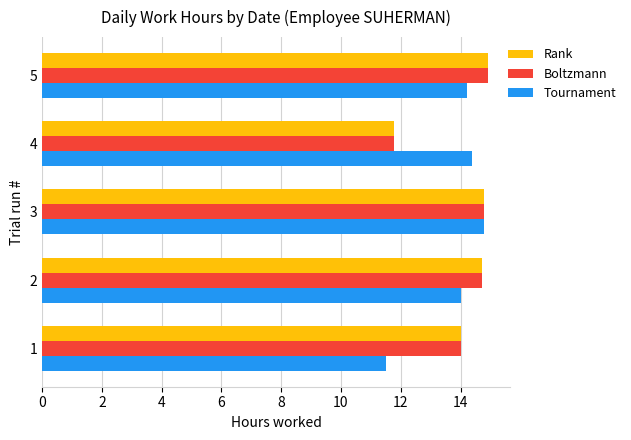

How many distinct data groups are displayed?

3